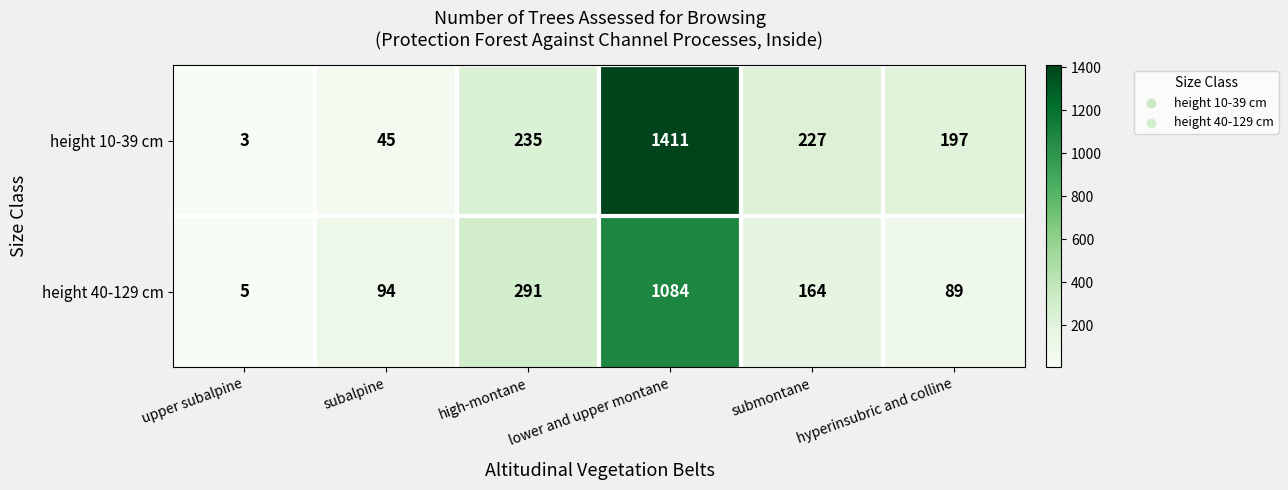

At which category is the sum across all series the highest?

lower and upper montane